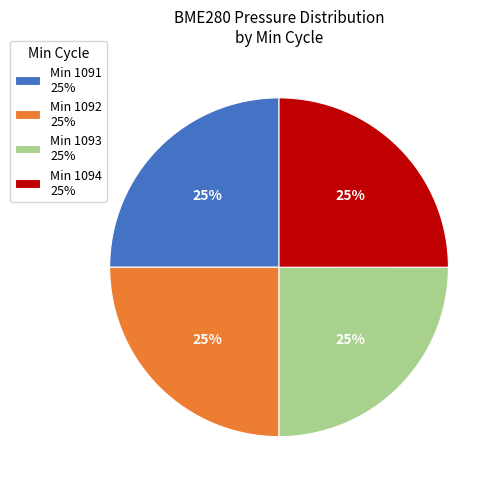

To the nearest percent, what percentage of the pie is Min 1092 25%?

25%